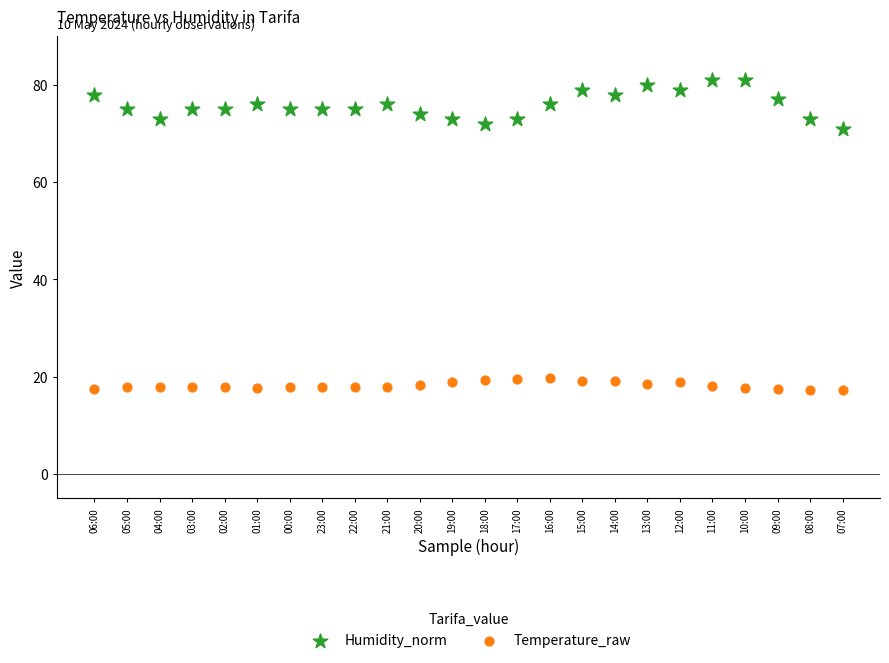

Which series has the widest spread of Y values?

Humidity_norm